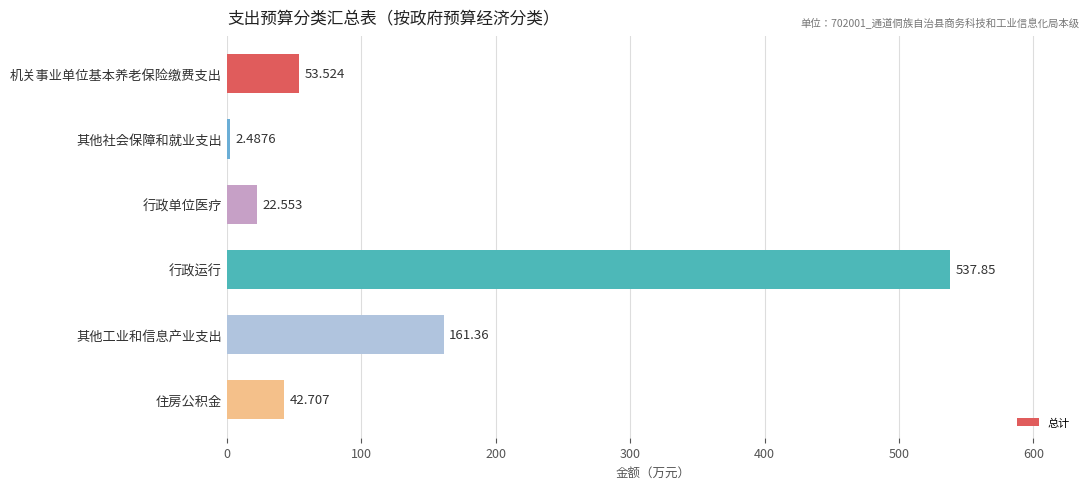

Count the number of data series in this chart.

1